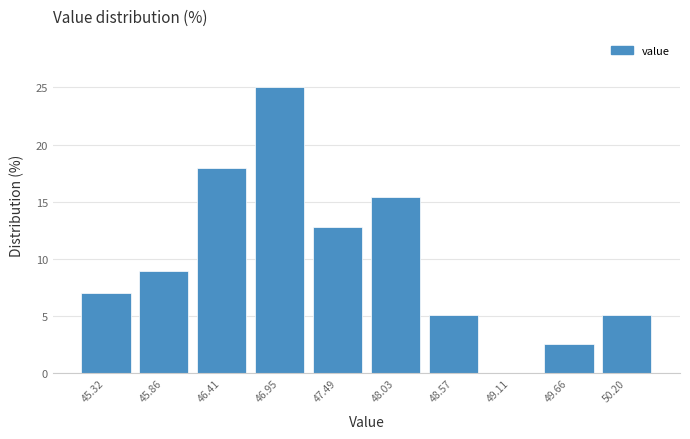

Reading left to right, transcribe this chart: for each bar, give the range it covers on the x-axis and its height. Neither the bar edges nor the heights are printed on the chart, so give them approximately, as read against the axes.

45.1 to 45.6: 7.0
45.6 to 46.1: 9.0
46.1 to 46.7: 18.0
46.7 to 47.2: 25.0
47.2 to 47.8: 13.0
47.8 to 48.3: 15.5
48.3 to 48.8: 5.0
48.8 to 49.4: 0
49.4 to 49.9: 2.5
49.9 to 50.5: 5.0